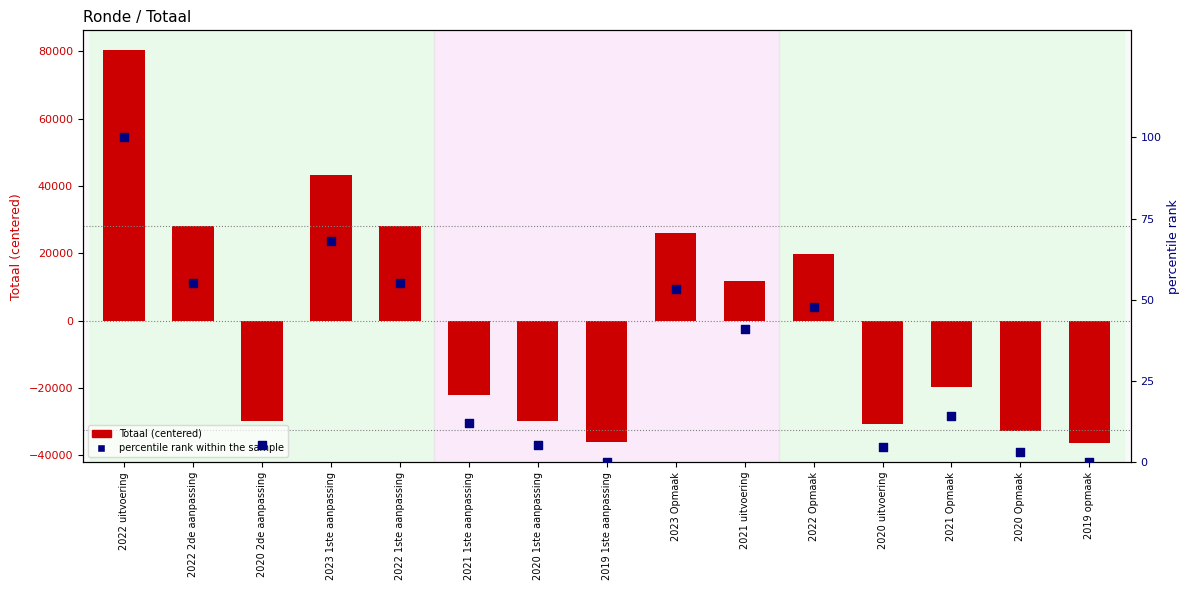

What are all the series names shown in the legend?

Totaal, percentile rank within the sample